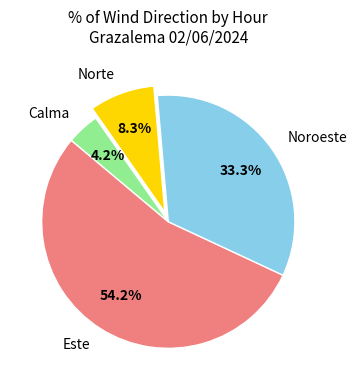

Which slice is the largest?

Este